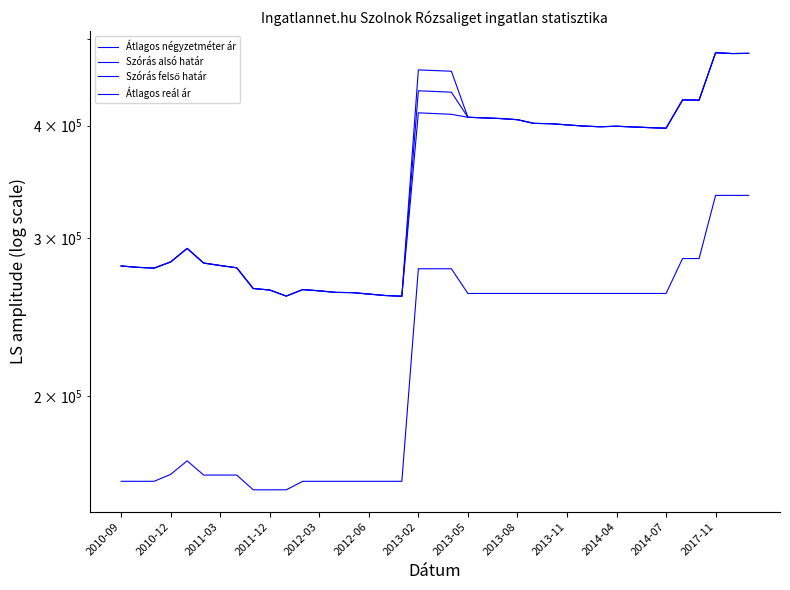

Which series has the widest spread of values?

Szórás alsó határ